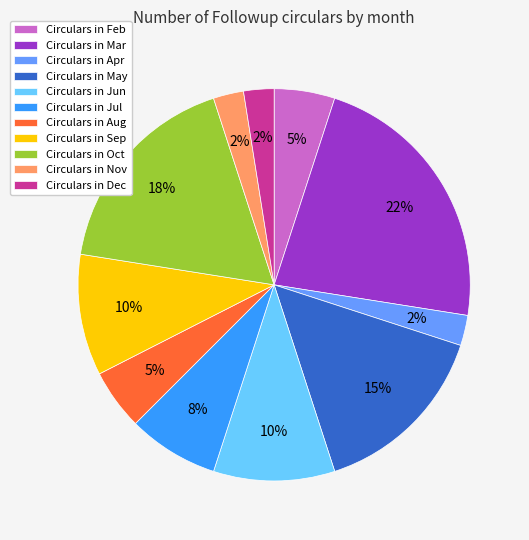

Is the sum of Circulars in Feb and Circulars in Jun greater than half?

No